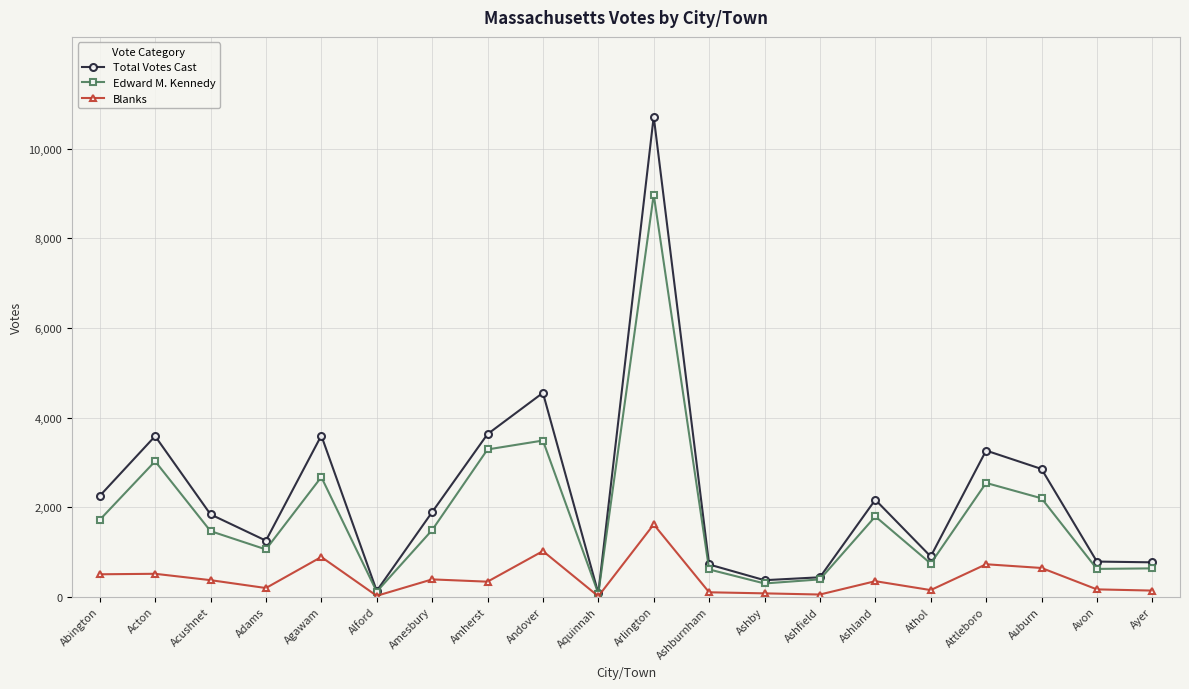

What is the approximate value of Blanks at Attleboro?

723